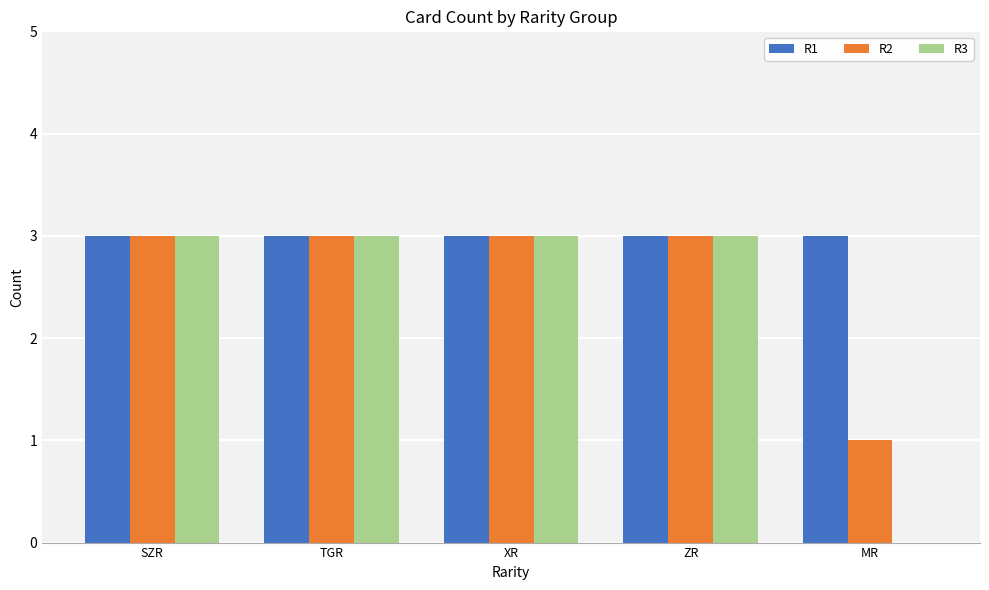

Between XR and MR, which series saw the biggest shift?

R3